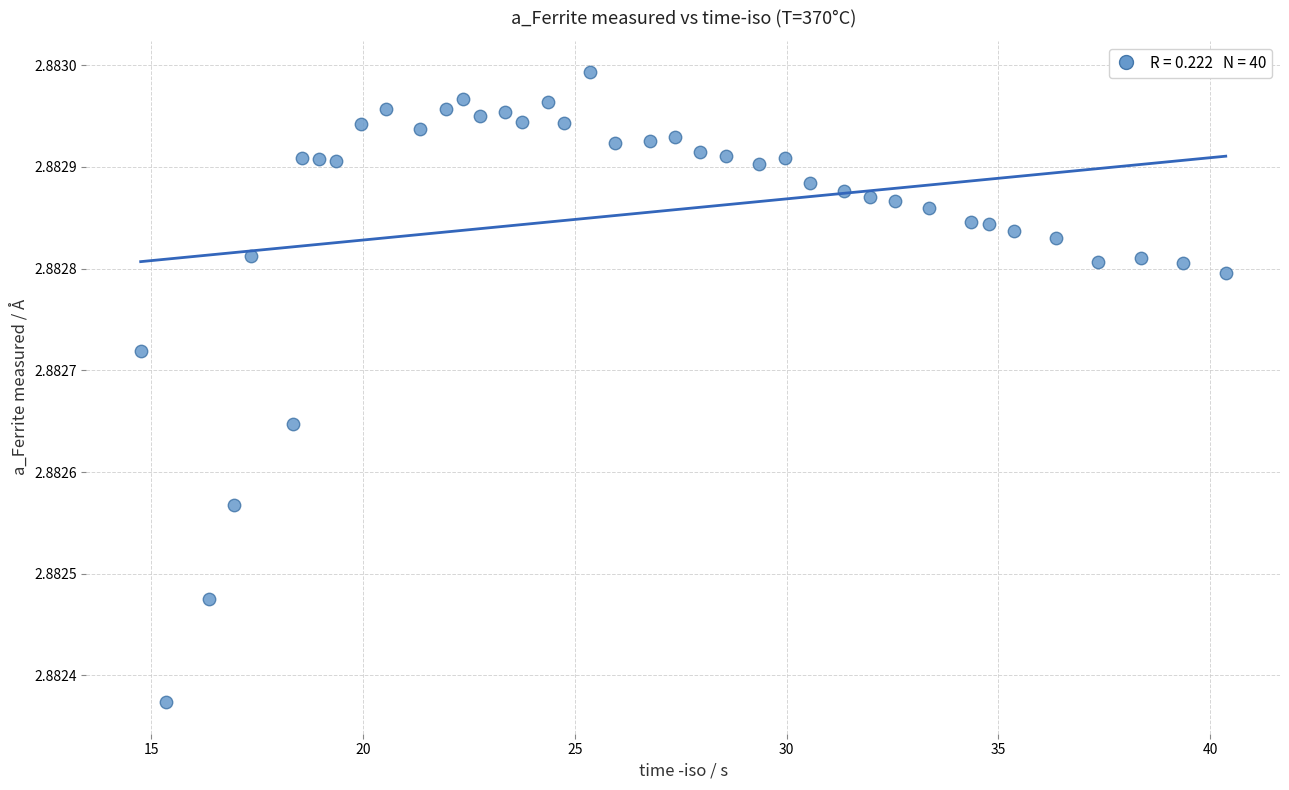

What is the range of X values (max minus min)?

25.6